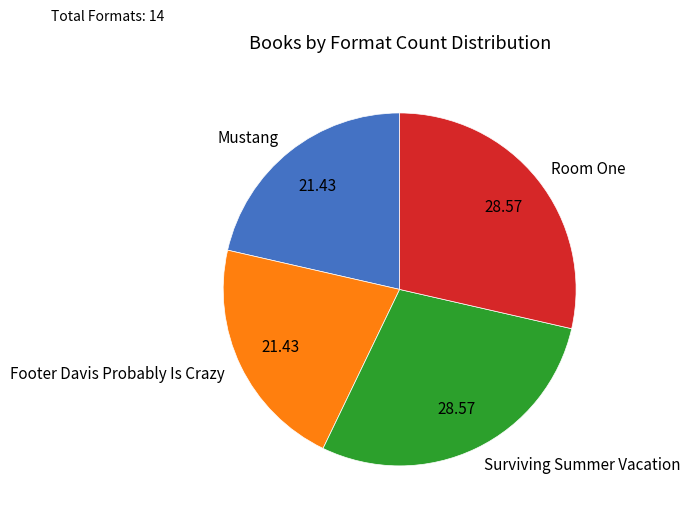

What is the ratio of the value at Surviving Summer Vacation to the value at Room One?

1.0